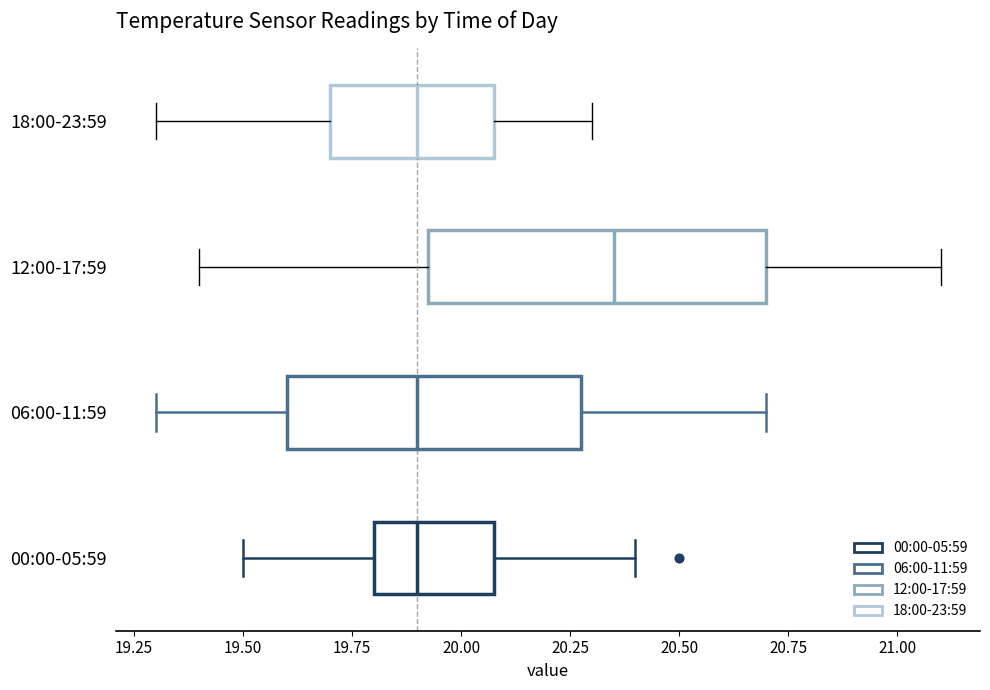

Which box is the widest, from its left edge to its right edge?

12:00-17:59